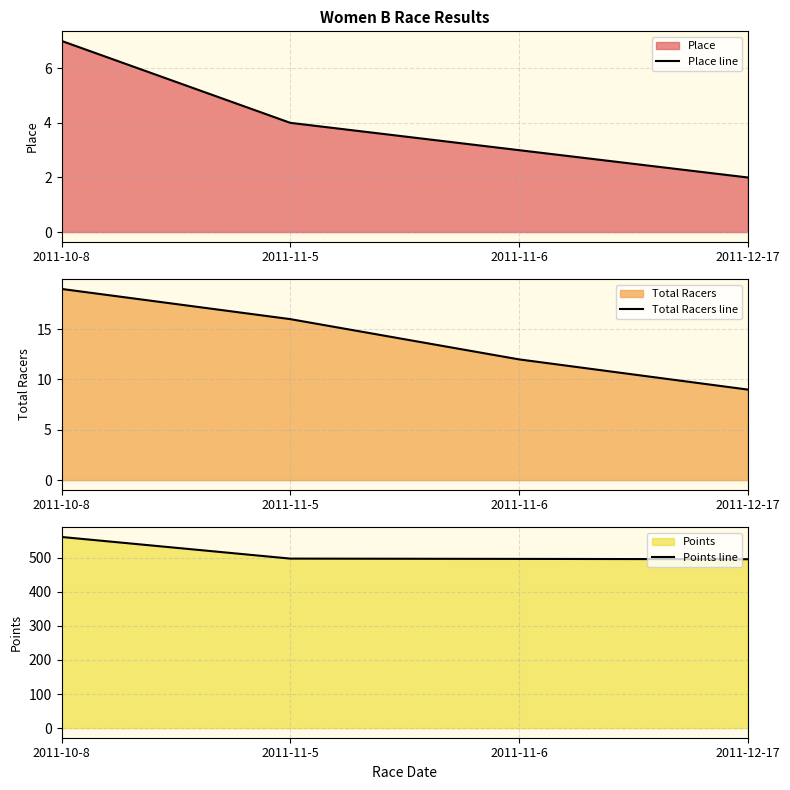

What is the label of the 4th point from the right?

2011-10-8